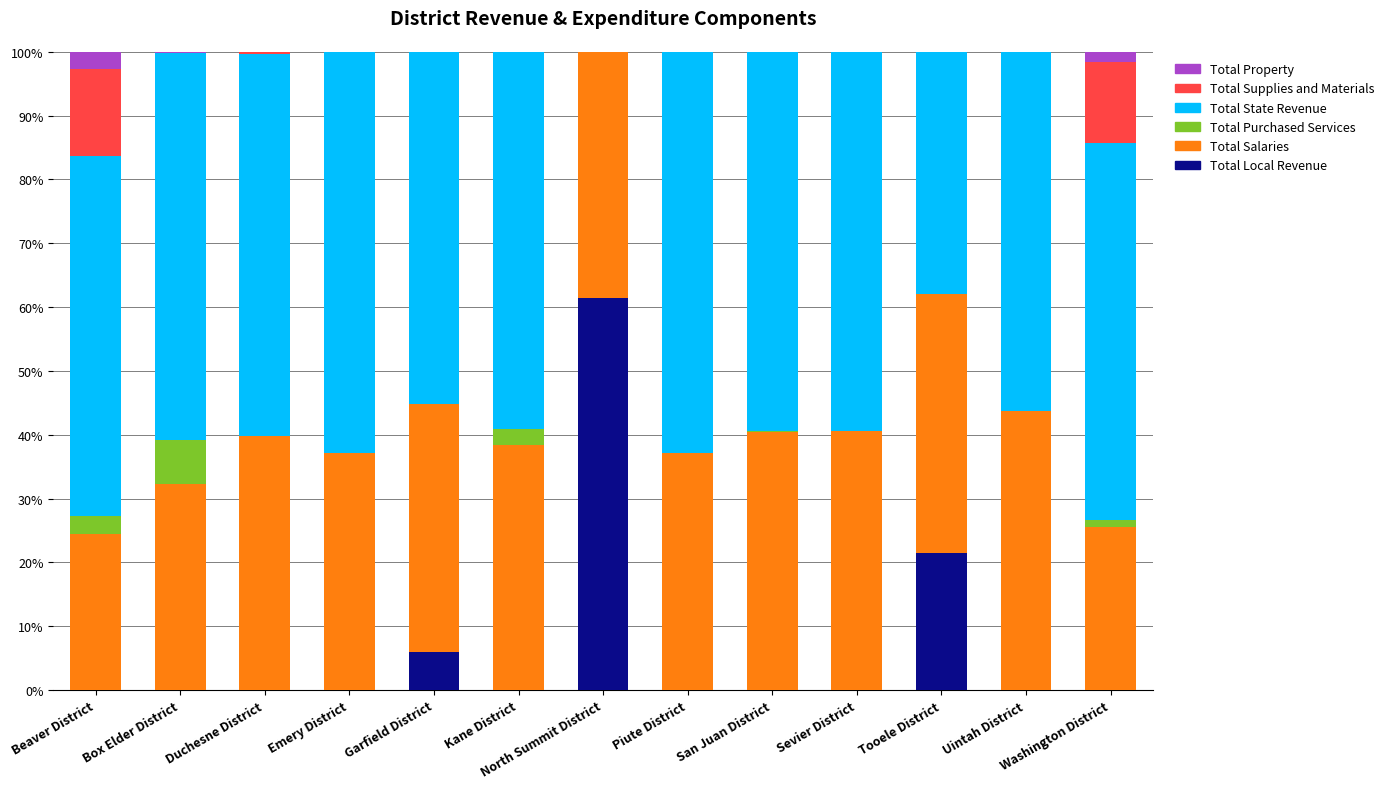

What is the total value across all series at North Summit District?

100.0